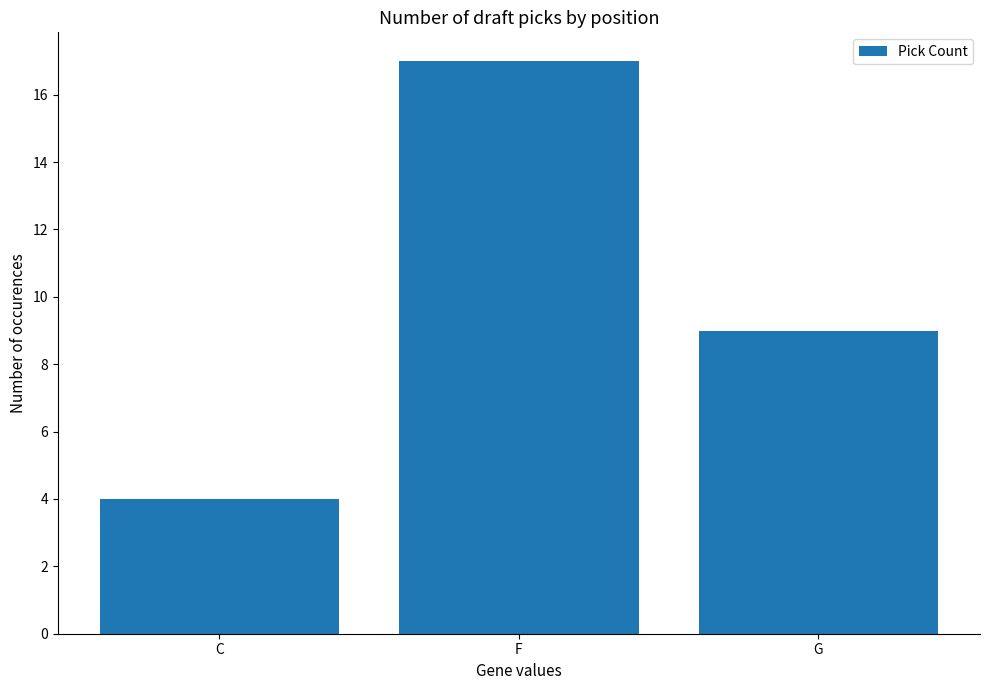

Reading right to left, list all the values displayed in this chart.

9	17	4